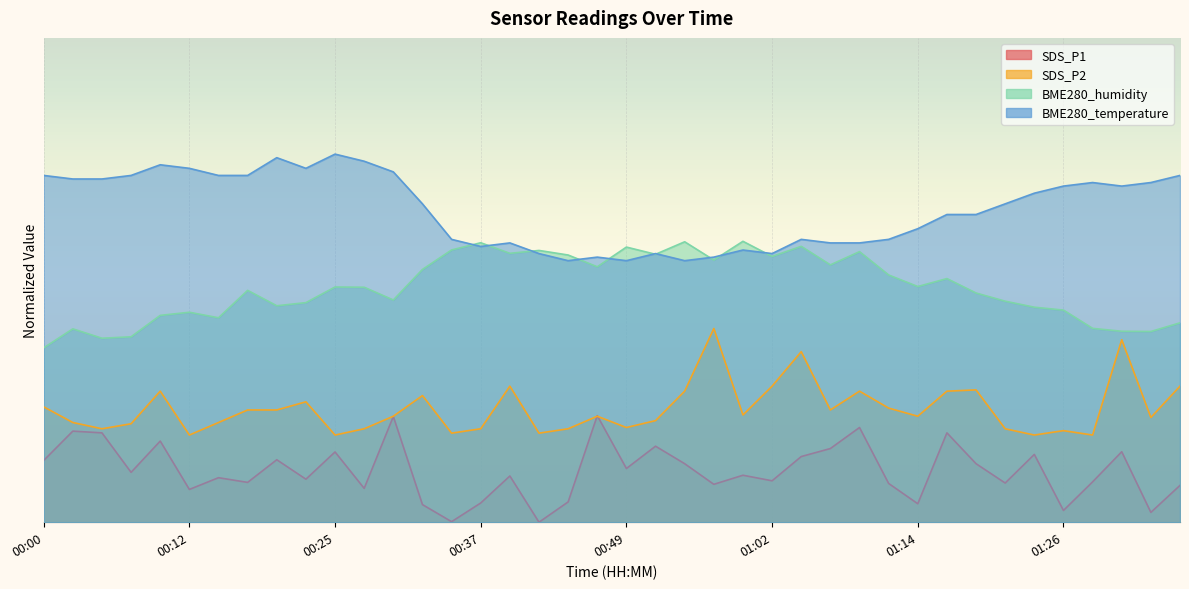

How many distinct data groups are displayed?

4